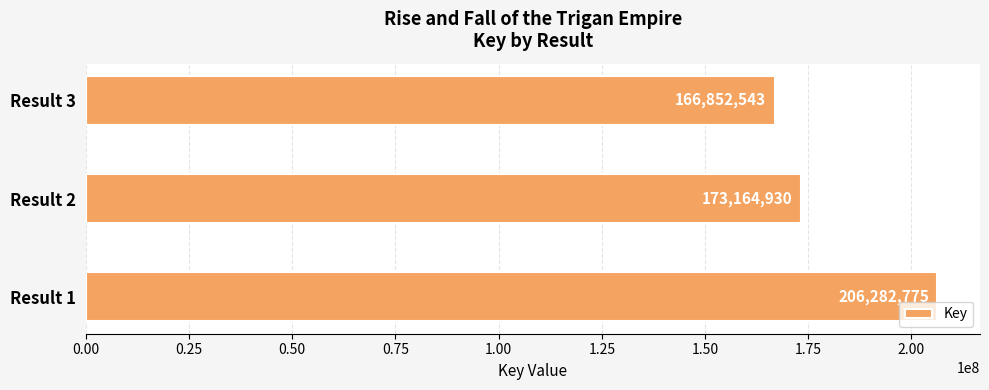

Is it true that the value at Result 1 is 206282775?

True